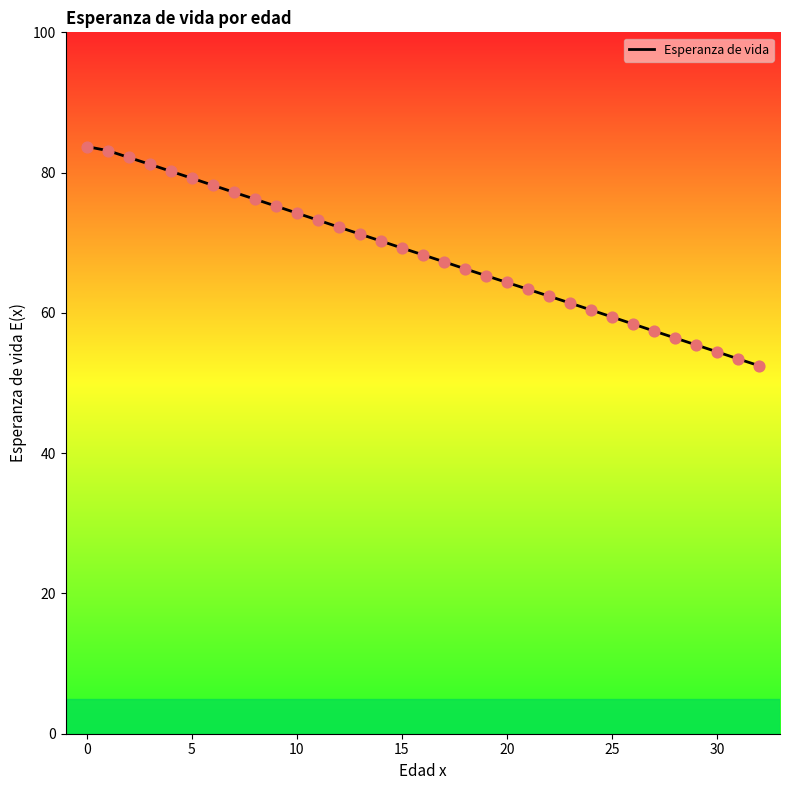

What is the smallest value displayed?

52.5